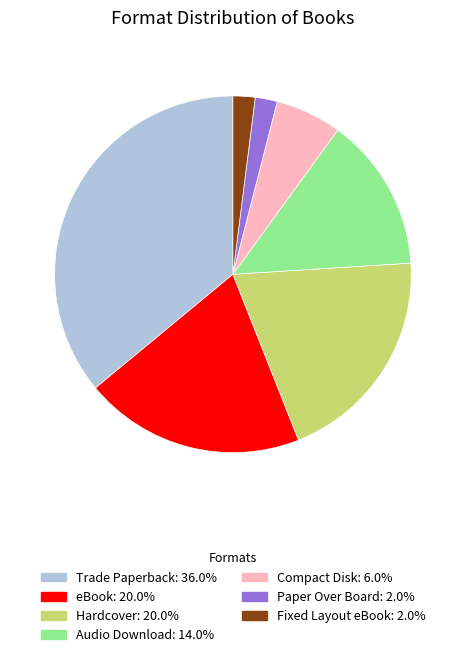

Approximately how many times larger is the value at Trade Paperback compared to Fixed Layout eBook?

18.0